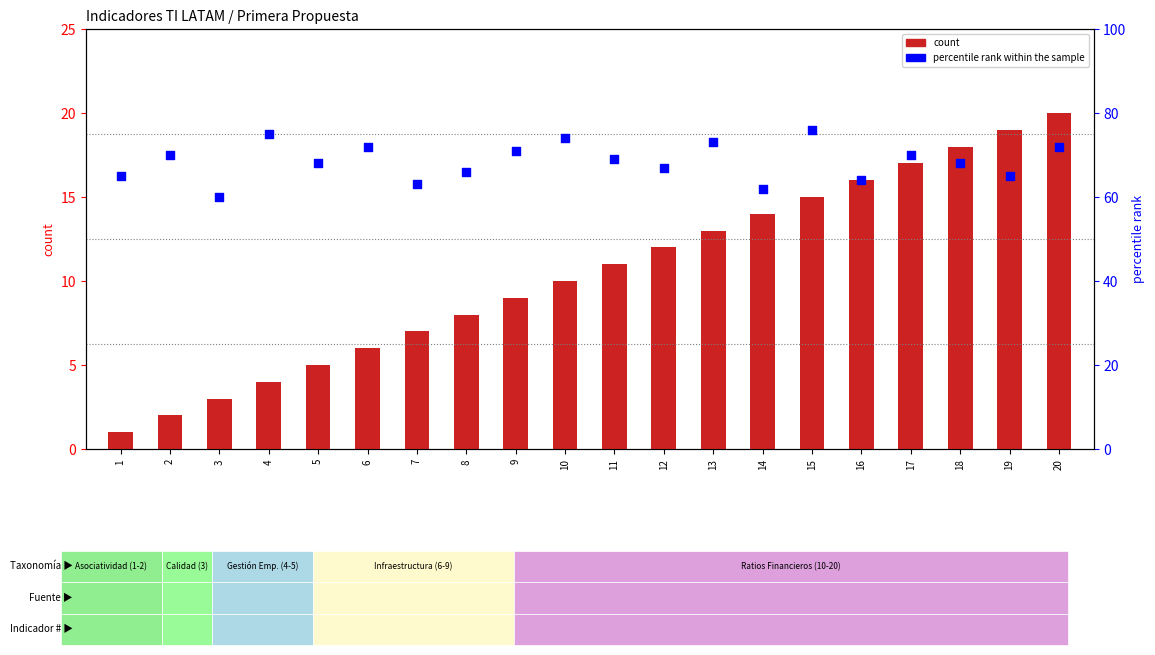

What is the total value across all series at 16?

80